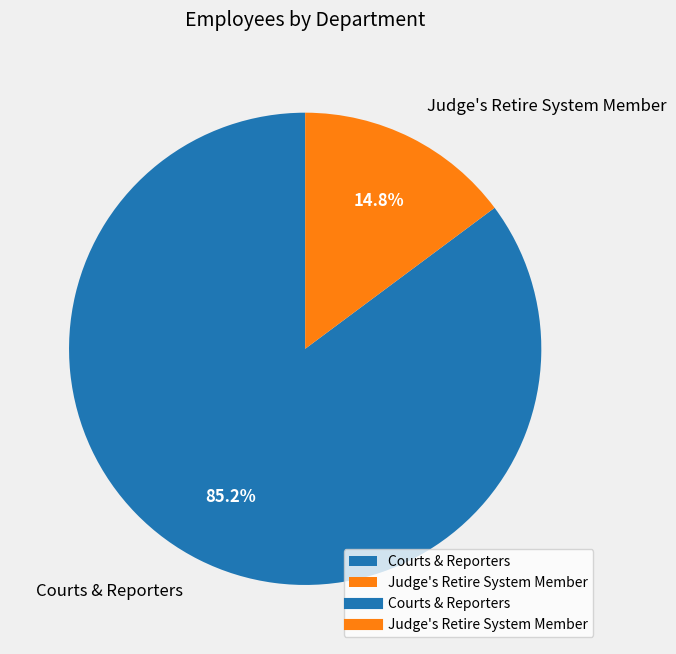

Between Judge's Retire System Member and Courts & Reporters, which is larger?

Courts & Reporters